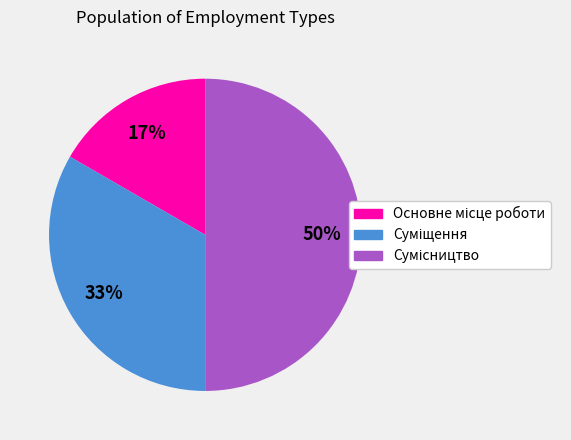

To the nearest percent, what is the difference between the largest and smallest slice percentages?

33%